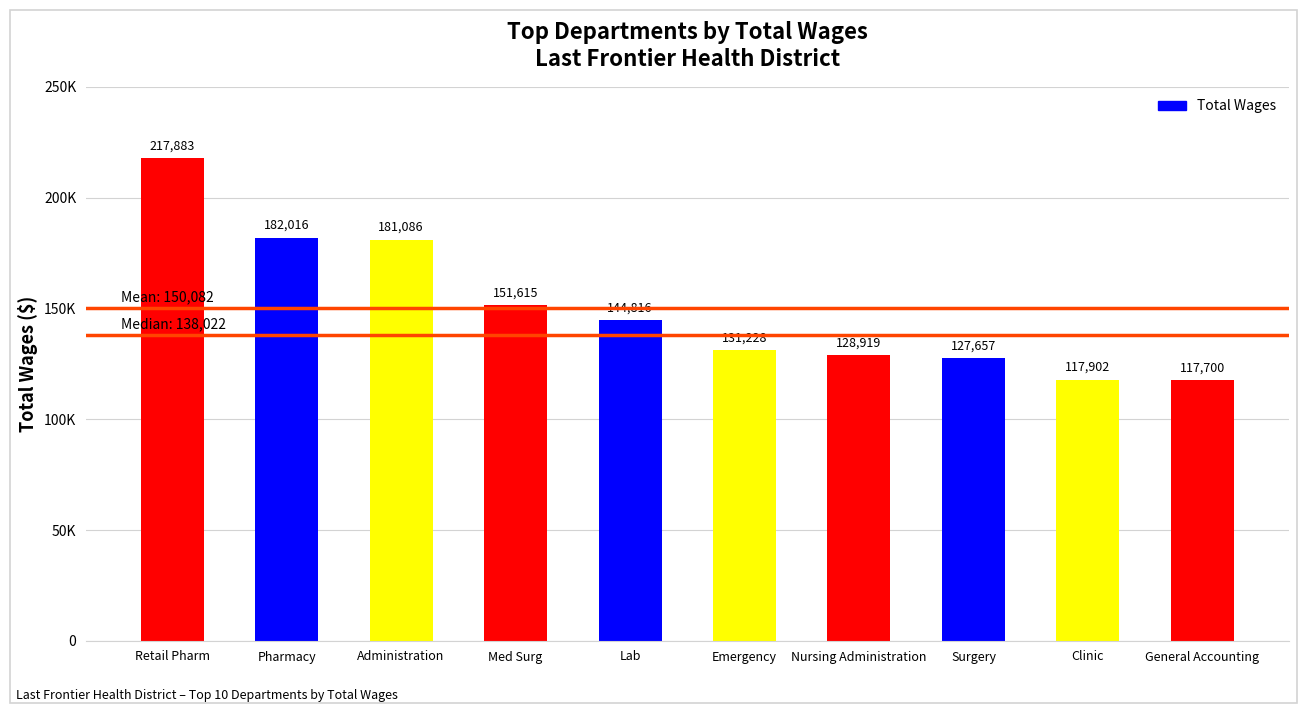

Reading left to right, extract all data points from this chart.

Retail Pharm=217883	Pharmacy=182016	Administration=181086	Med Surg=151615	Lab=144816	Emergency=131228	Nursing Administration=128919	Surgery=127657	Clinic=117902	General Accounting=117700